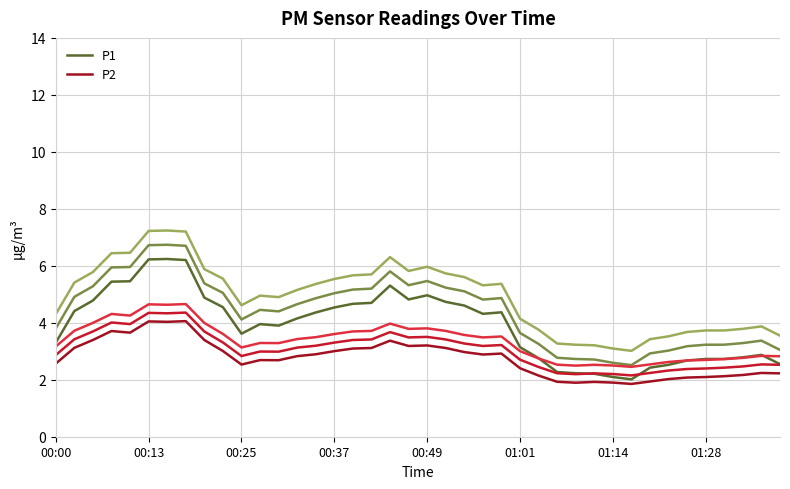

Is it true that P2 equals 3.1 at 01:14?

False